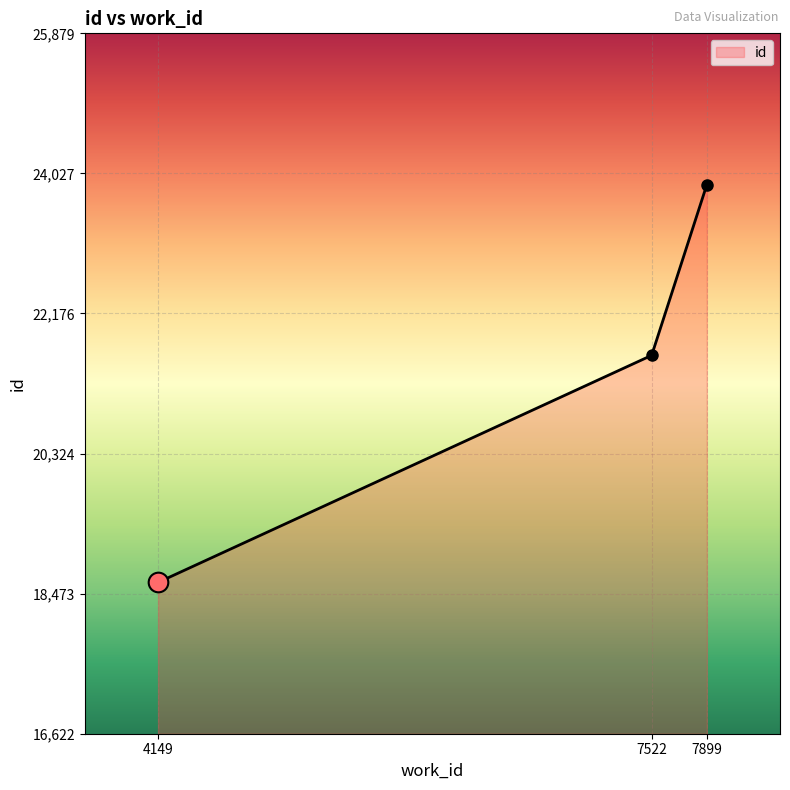

What is the change in value from 7522 to 7899?

+2256